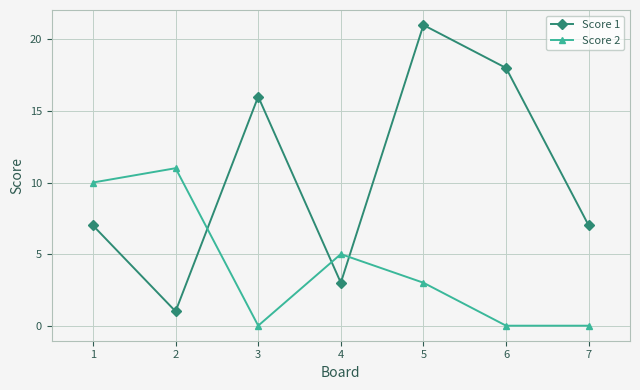

Is the value of Score 1 at 1 greater than the value of Score 2 at 3?

Yes